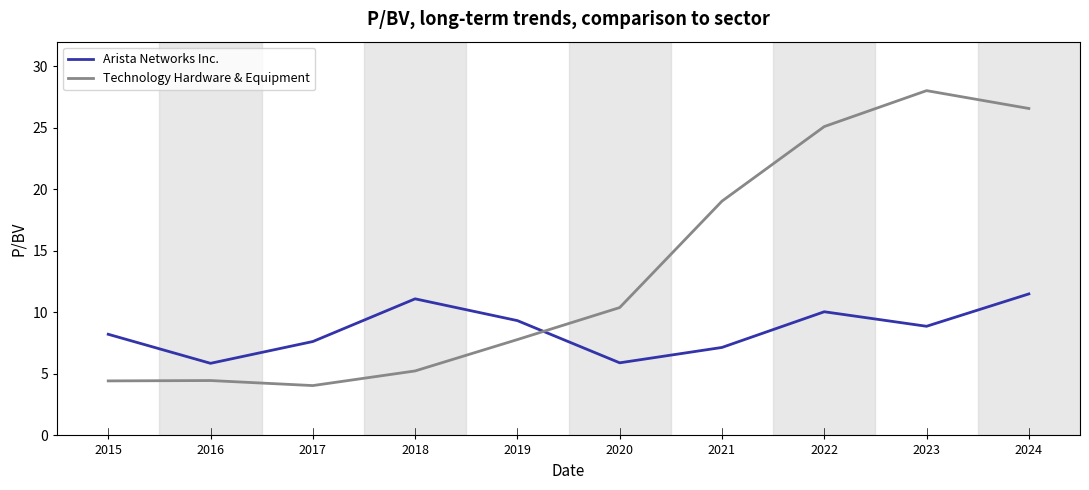

At which label is Technology Hardware & Equipment closest to 16?

2021